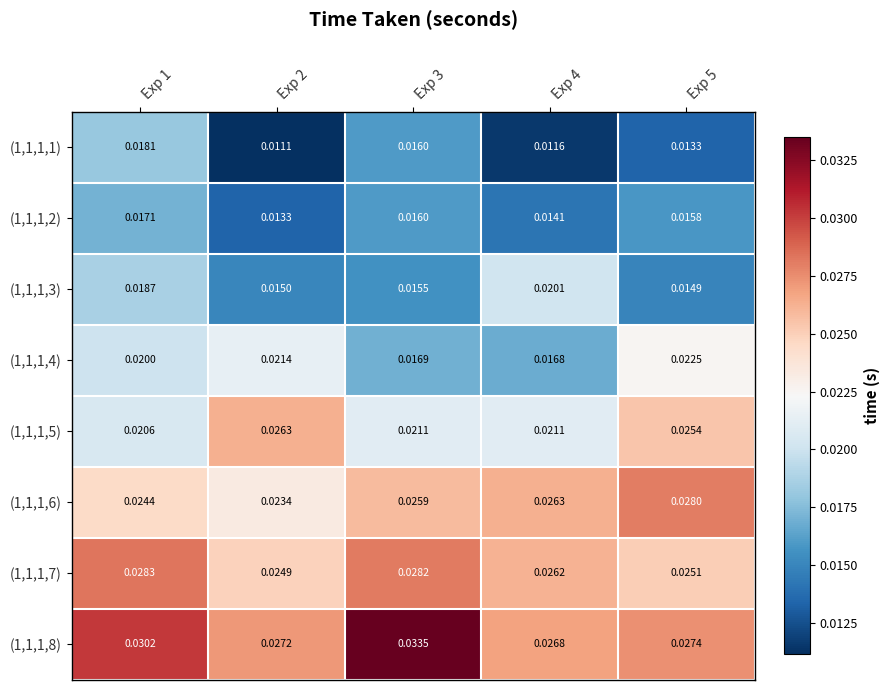

Is the value of (1,1,1,4) at Exp 3 greater than the value of (1,1,1,6) at Exp 5?

No